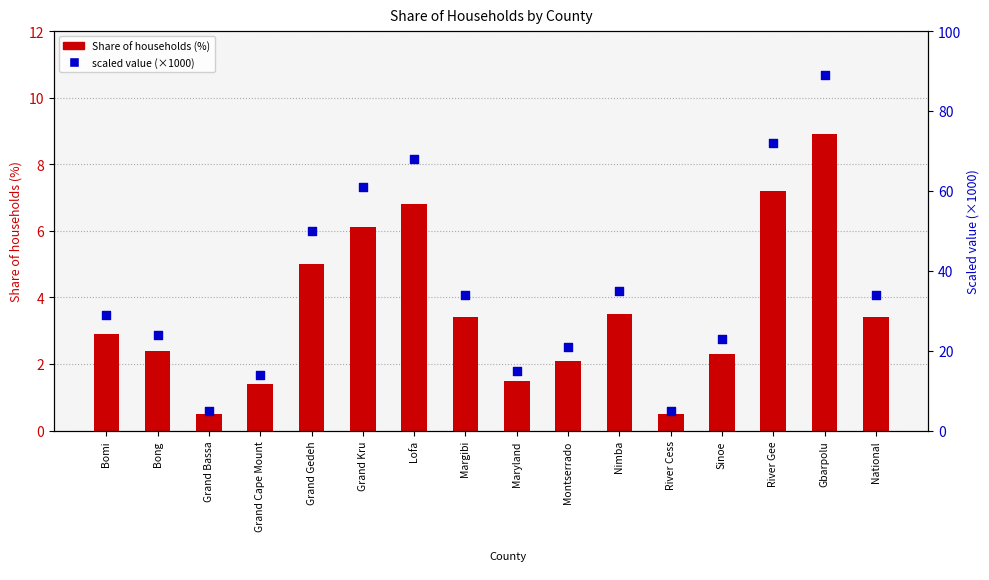

Which series reaches the maximum Y coordinate?

scaled value (×1000)